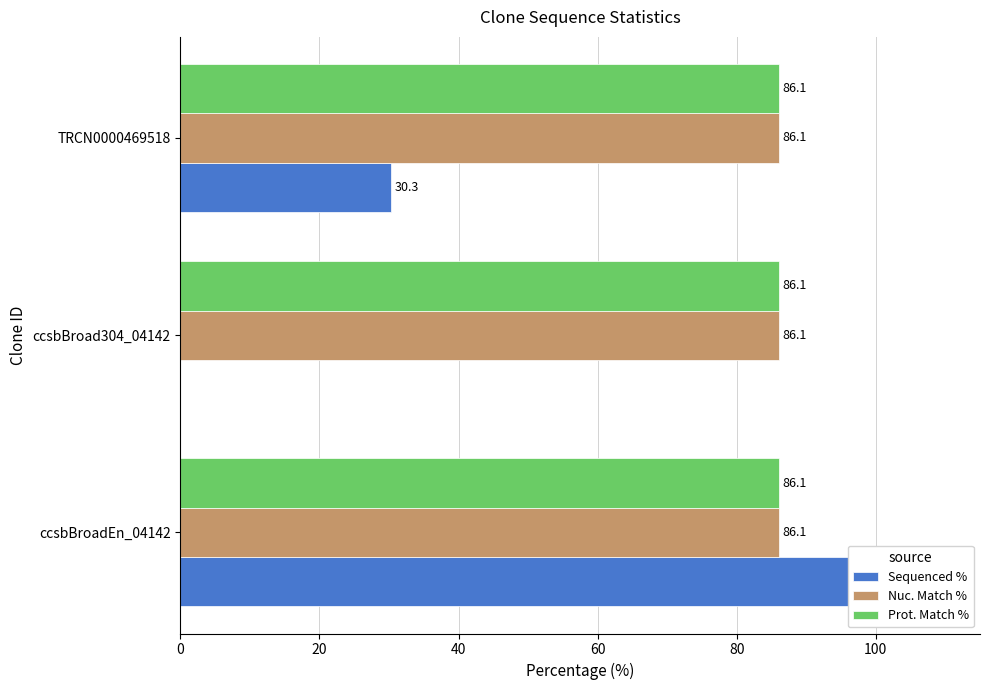

What are all the series names shown in the legend?

Sequenced %, Nuc. Match %, Prot. Match %